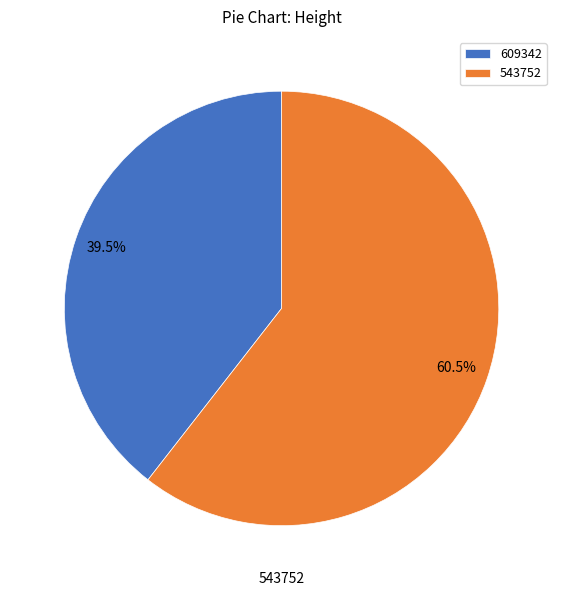

Does any single category account for the majority?

Yes